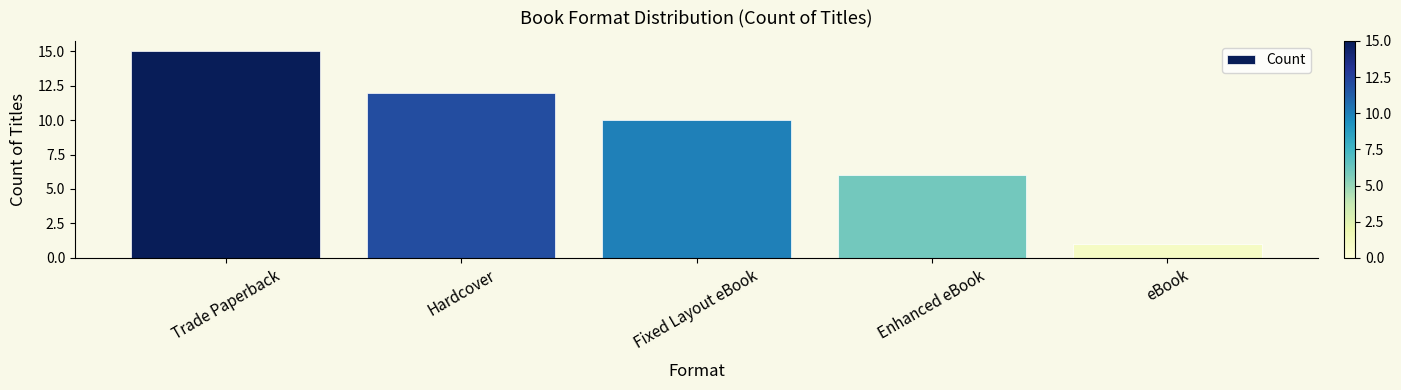

What is the difference between the maximum and second lowest values?

9